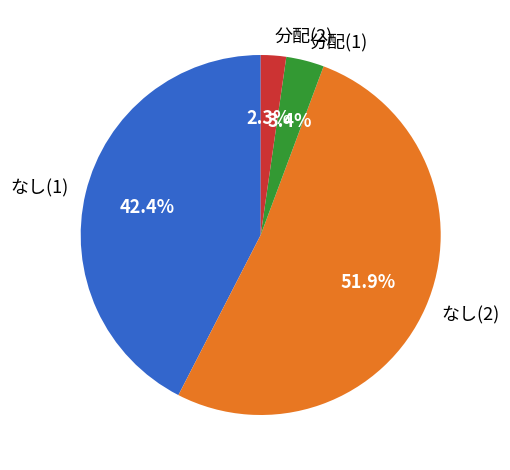

Combined, what portion of the pie is なし(1) and 分配(2)?

44.7%